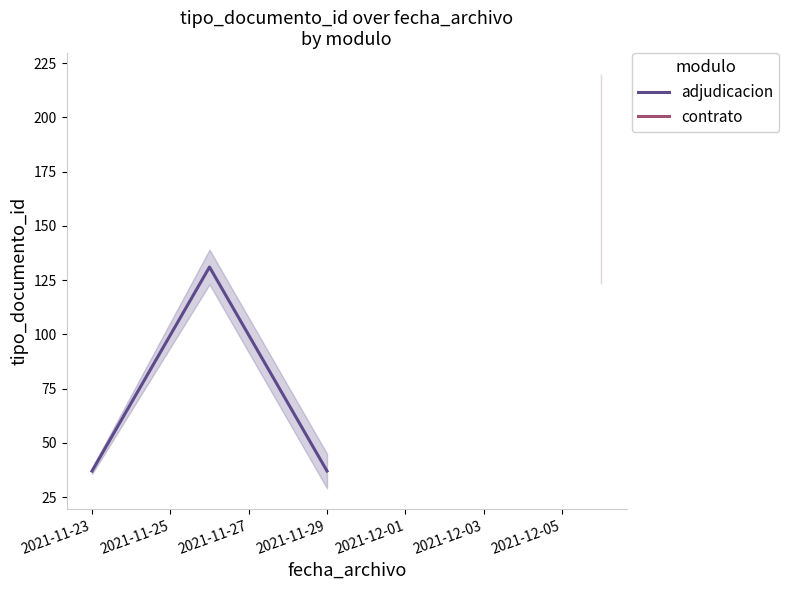

Does the chart display data point markers on the line(s)?

No